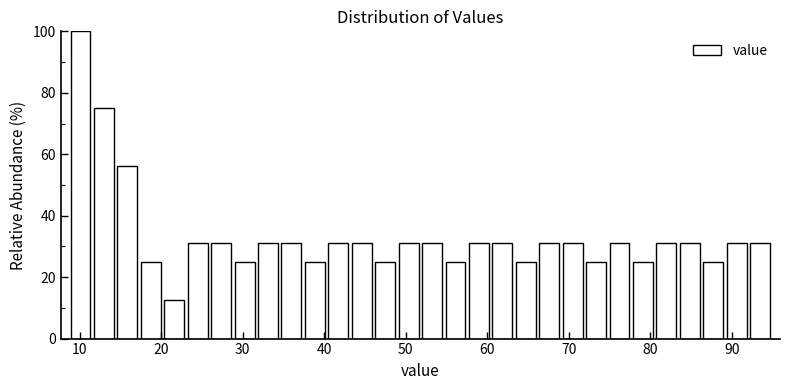

Around what value on the x-axis is the tallest bar? Give the approximate position of its centre, as read against the axis.

10